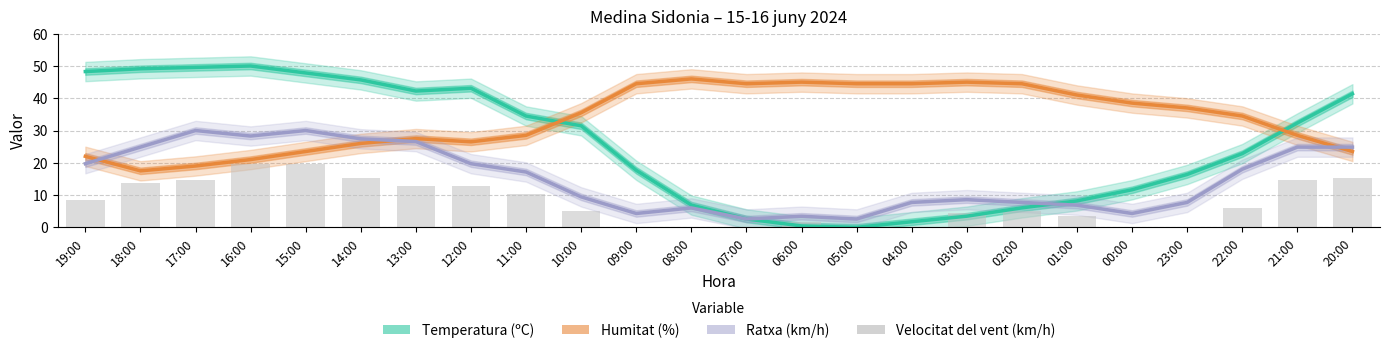

What is the sum of the Ratxa (km/h) values at 21:00 and 16:00?

53.1